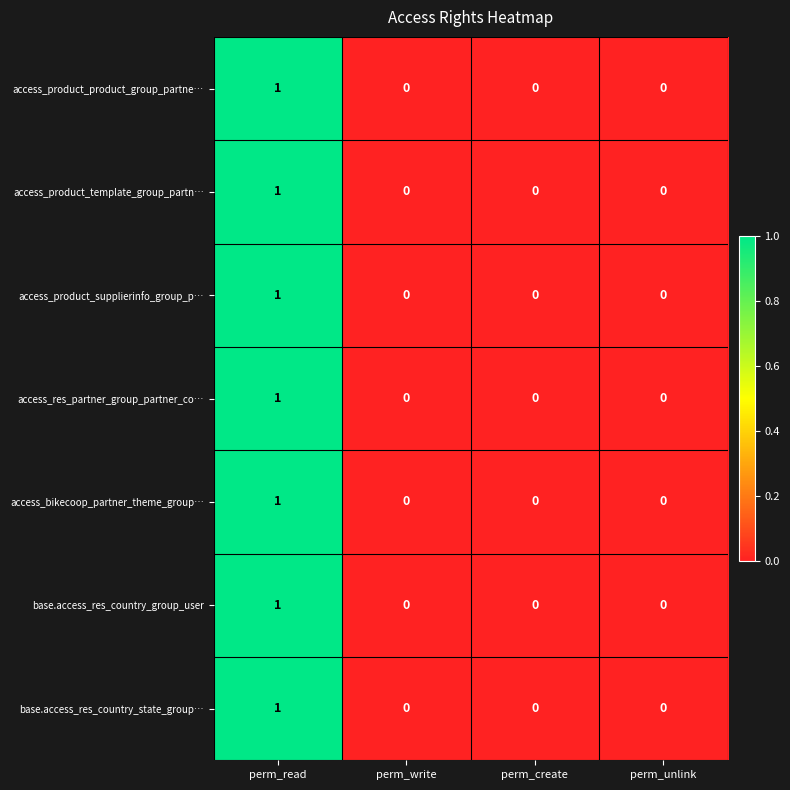

Is it true that base.access_res_country_state_group… equals 0 at perm_write?

True